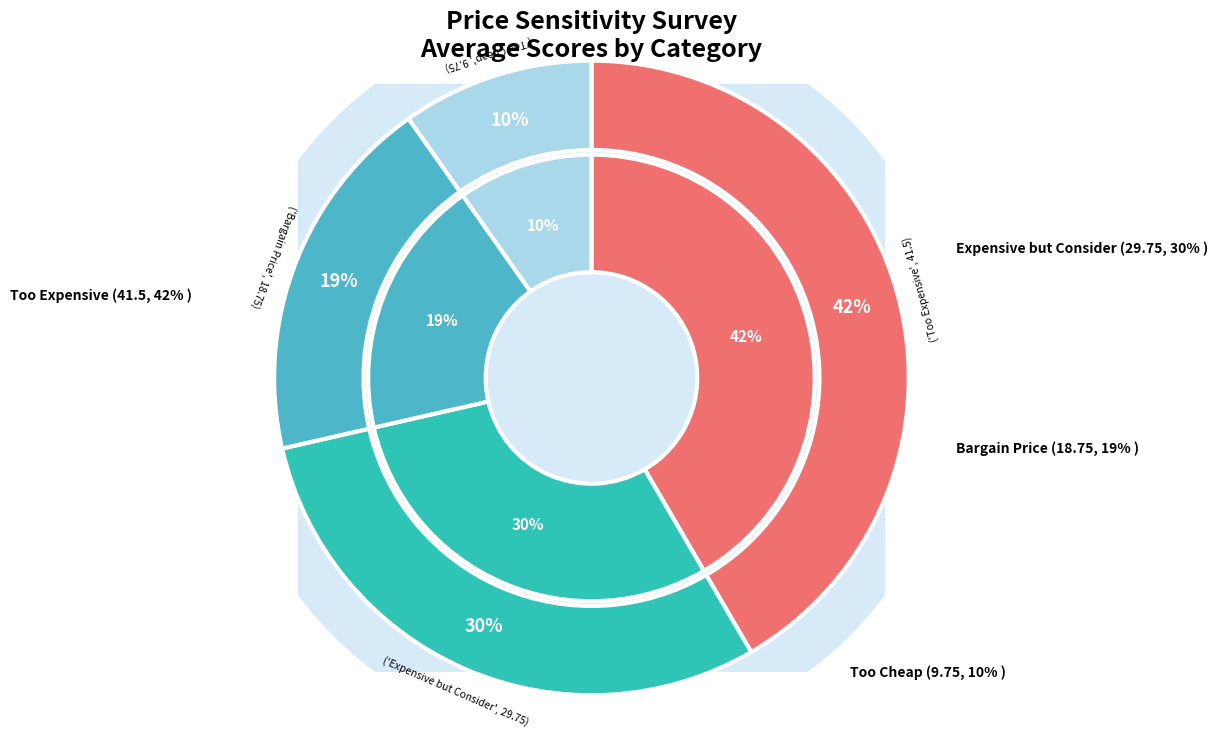

Which slice is the largest?

1) too expensive and would not buy